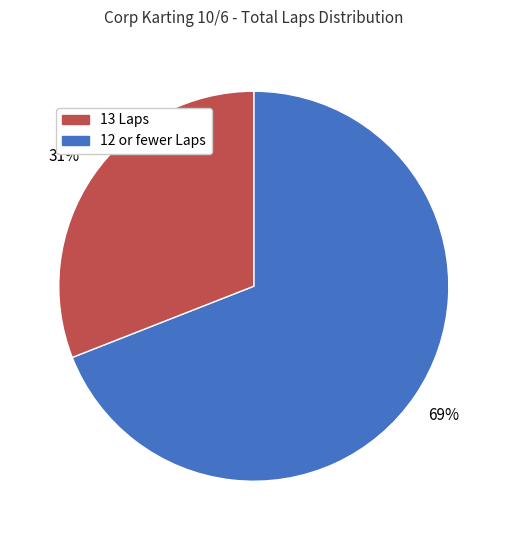

Is there a majority slice in this chart?

Yes